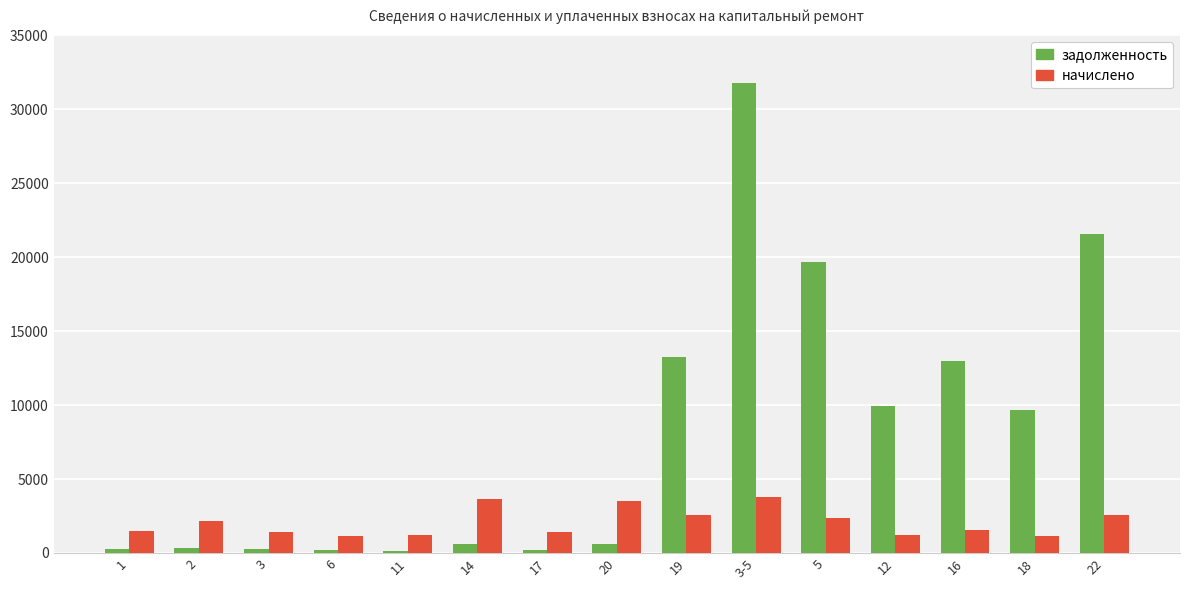

What is the maximum value for задолженность?

31808.9